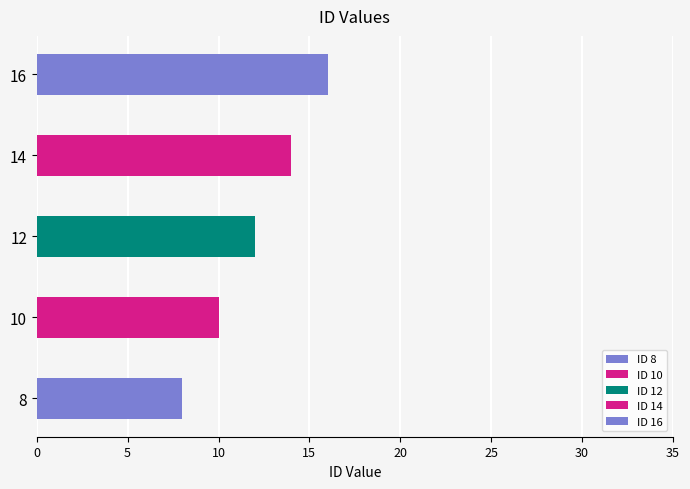

Does the chart contain stacked bars?

No